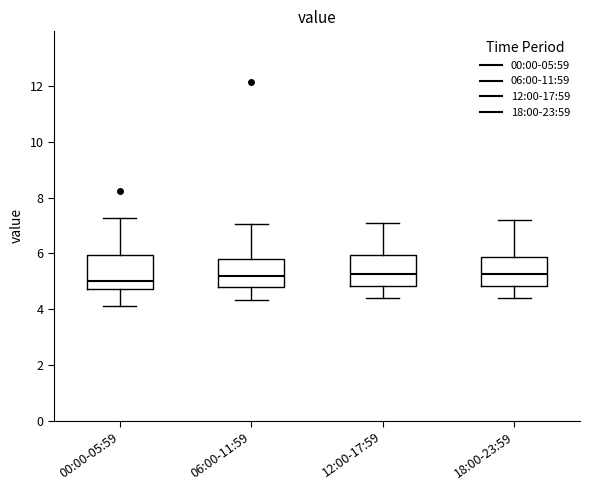

Reading left to right, transcribe this box plot: for each box, give where its median line is, the range the box spans, and where its two whiskers end, as read against the y-axis. The values are not printed on the chart, so give them approximately, as read against the axis.

00:00-05:59: median 5.0, box 4.8 to 6.0, whiskers 4.2 to 7.2
06:00-11:59: median 5.2, box 4.8 to 5.8, whiskers 4.4 to 7.0
12:00-17:59: median 5.2, box 4.8 to 6.0, whiskers 4.4 to 7.2
18:00-23:59: median 5.2, box 4.8 to 5.8, whiskers 4.4 to 7.2